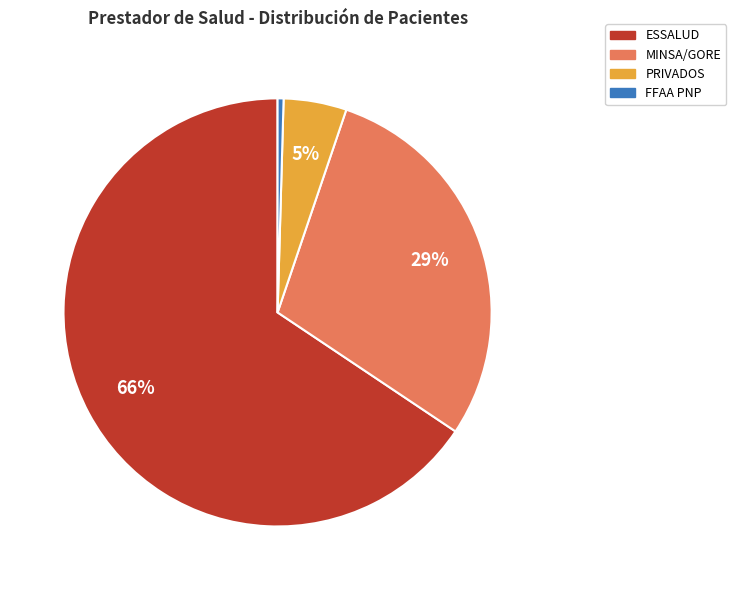

Count the number of slices in the pie.

4